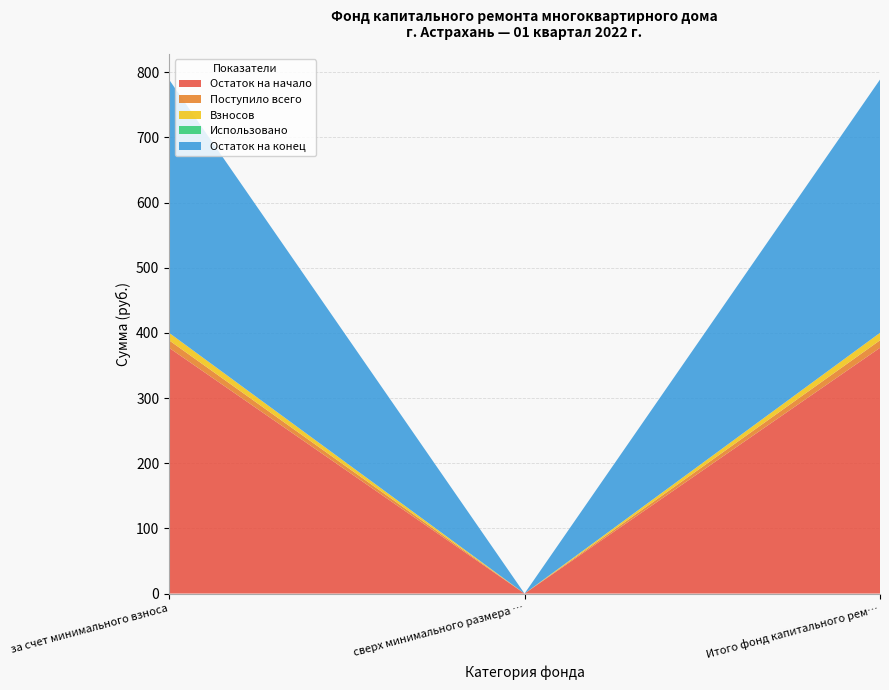

Reading left to right, extract all data points from this chart.

Остаток на начало: за счет минимального взноса=377.2	сверх минимального размера взноса=0.0	Итого фонд капитального ремонта=377.2
Поступило всего: за счет минимального взноса=11.5	сверх минимального размера взноса=0.0	Итого фонд капитального ремонта=11.5
Взносов: за счет минимального взноса=11.5	сверх минимального размера взноса=0.0	Итого фонд капитального ремонта=11.5
Использовано: за счет минимального взноса=0.0	сверх минимального размера взноса=0.0	Итого фонд капитального ремонта=0.0
Остаток на конец: за счет минимального взноса=388.7	сверх минимального размера взноса=0.0	Итого фонд капитального ремонта=388.7